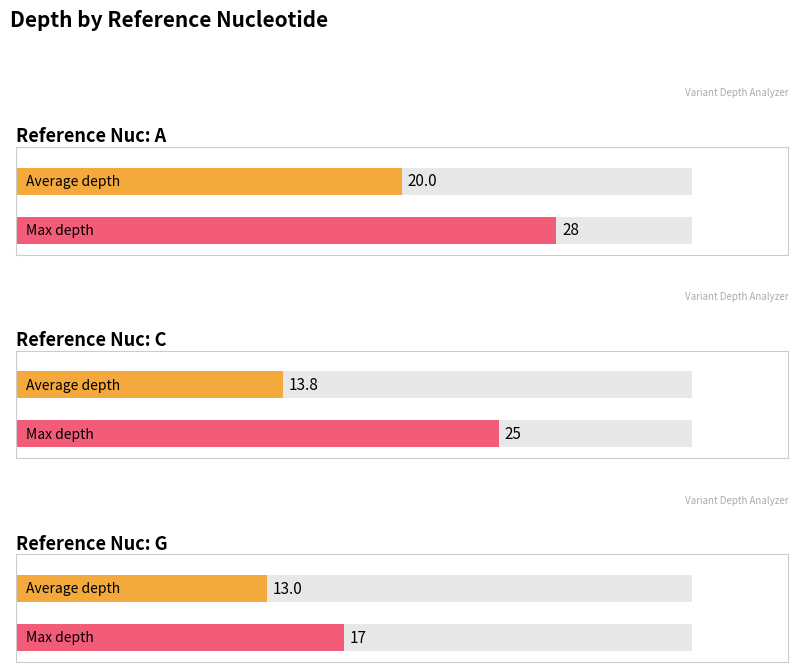

What is the maximum value shown in the chart?

28